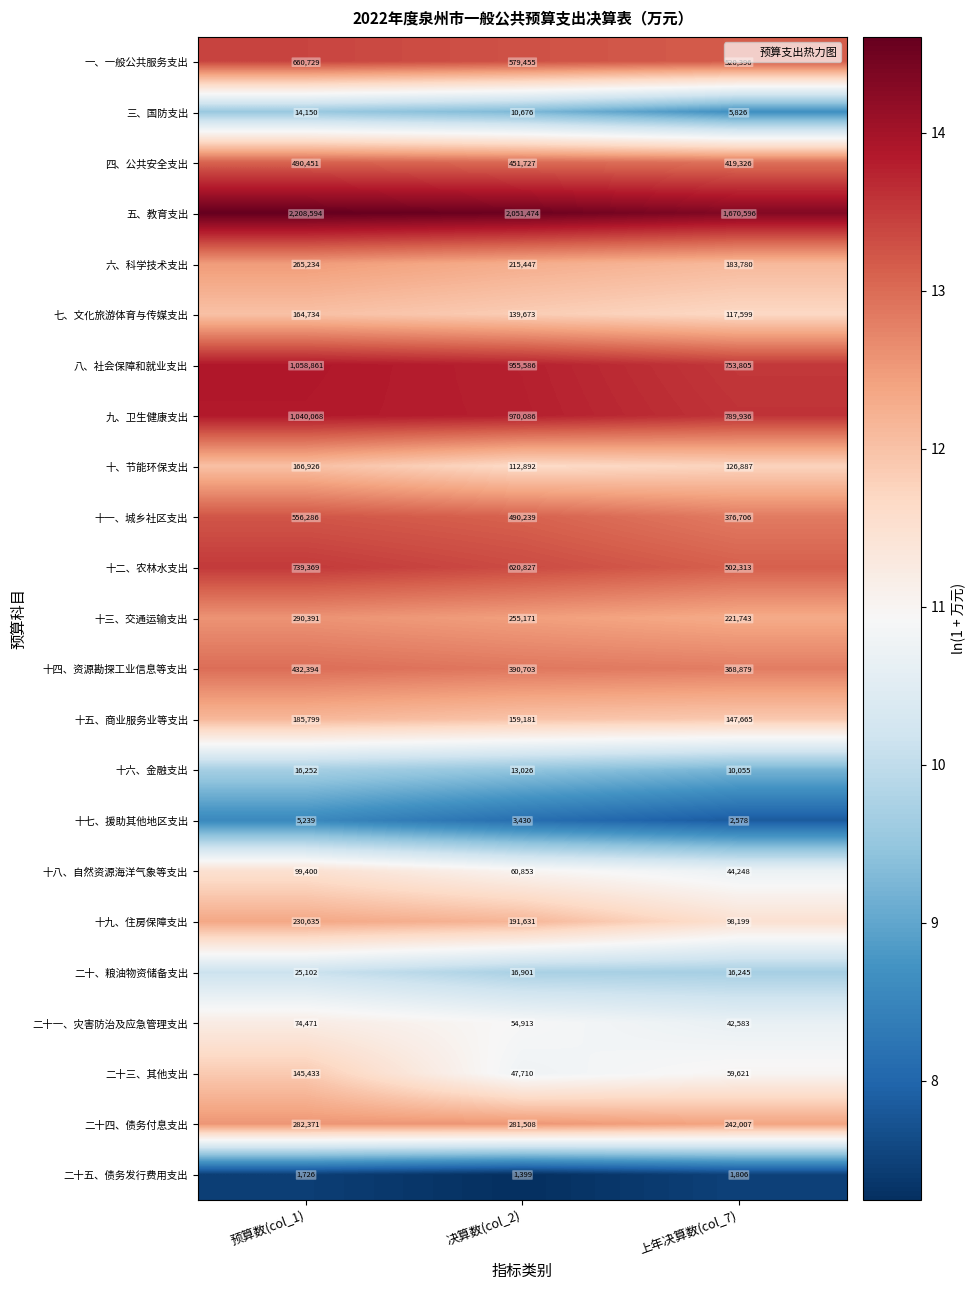

What is the total value across all series at 决算数(col_2)?

8074508